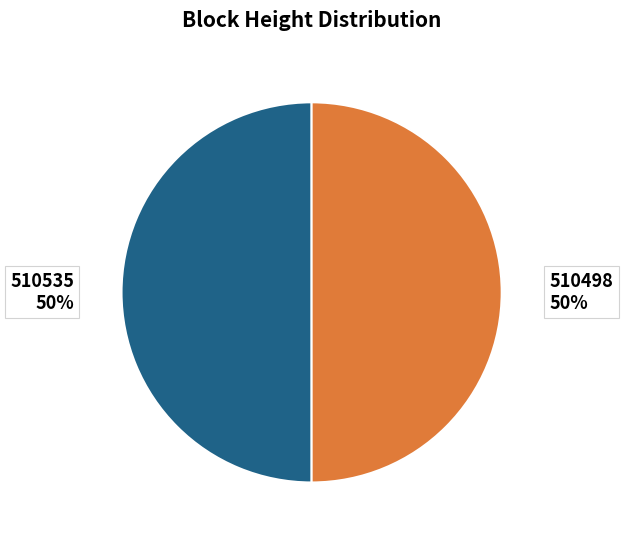

To the nearest percent, what is the average slice percentage?

50%